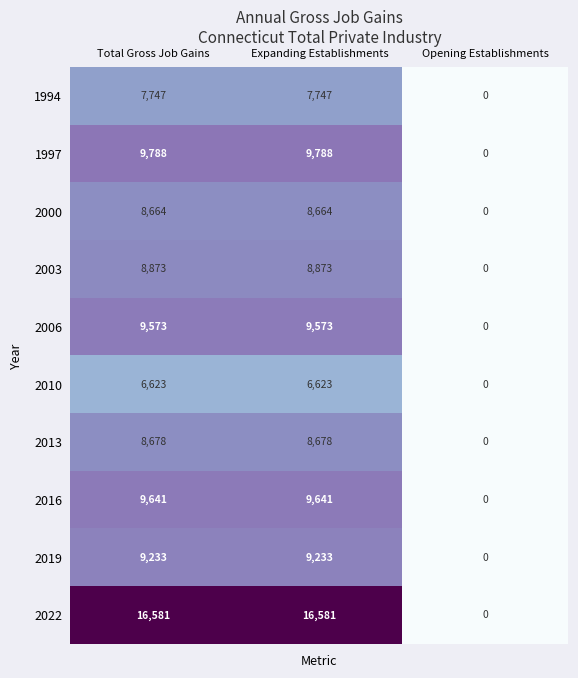

What is the spread (max minus min) of values at Expanding Establishments?

9958